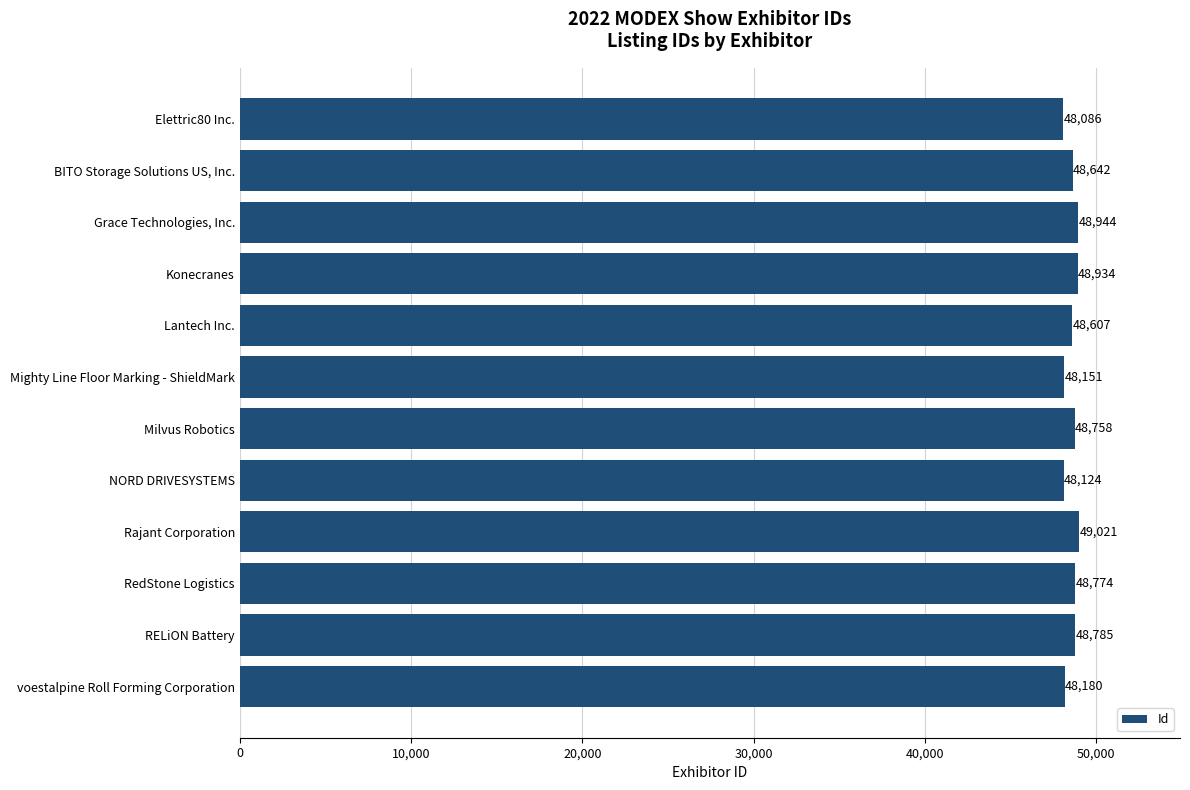

What is the greatest value displayed?

49021